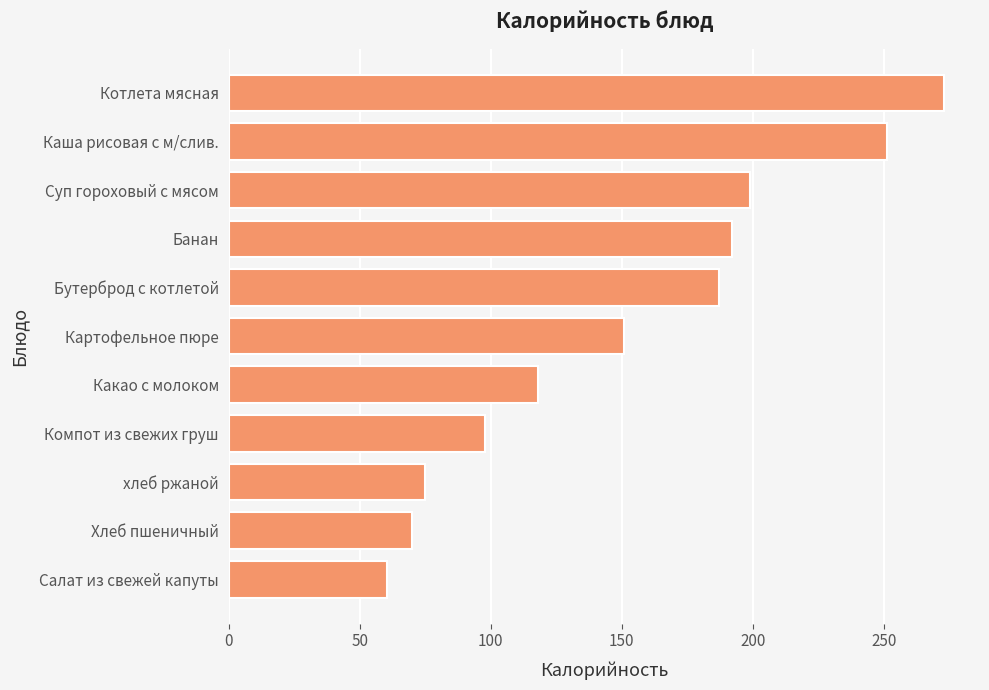

What is the maximum value shown in the chart?

273.0